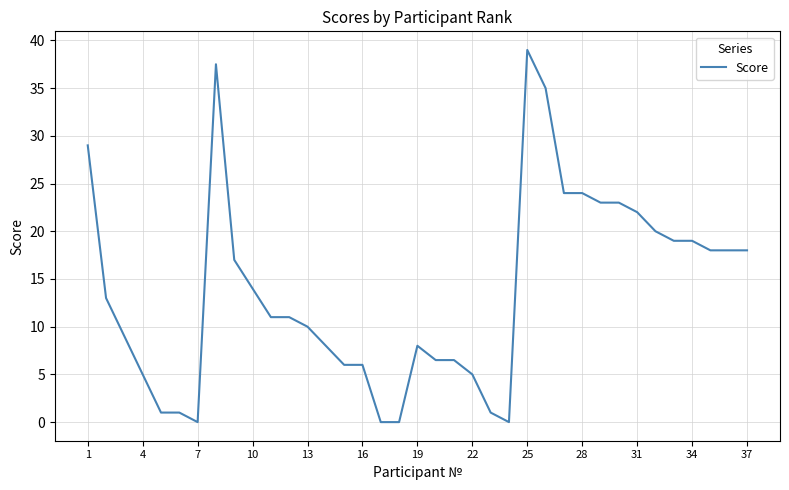

What is the difference between the maximum and minimum values?

39.0